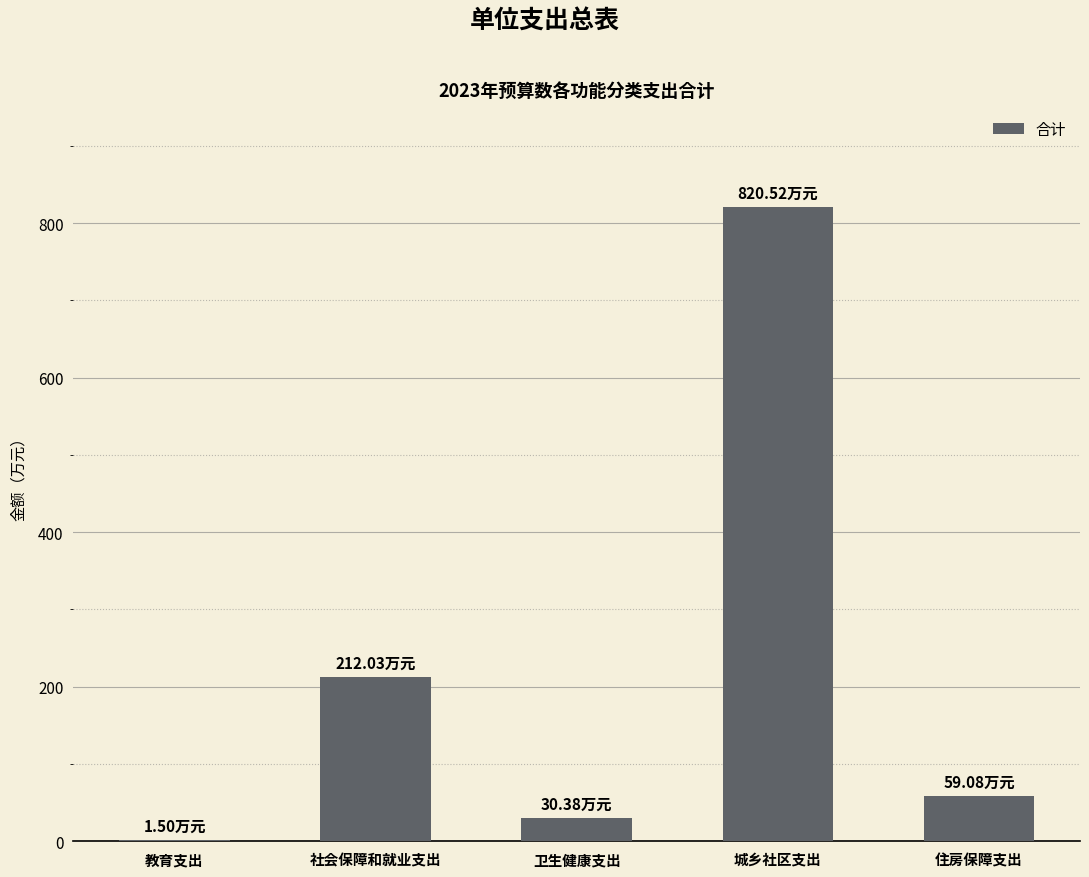

What is the sum of all values?

1123.5